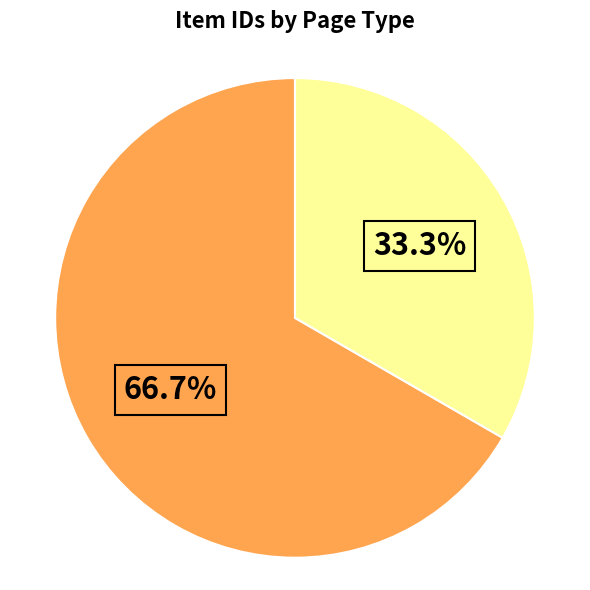

Is there a majority slice in this chart?

Yes